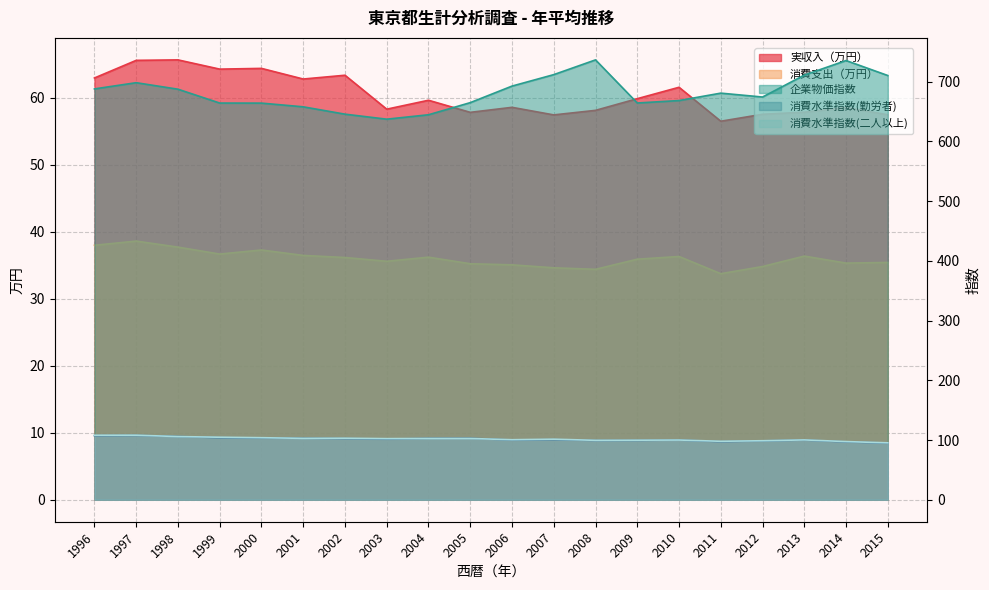

True or false: 消費水準指数（二人以上） and 消費支出（円） intersect in this chart.

False